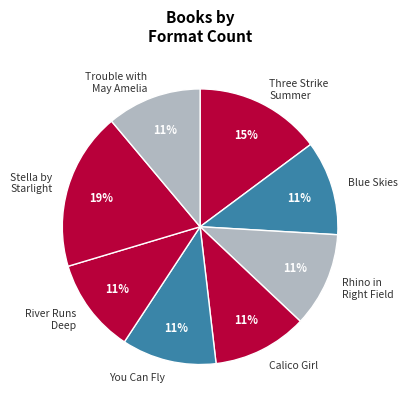

How many slices are in this pie chart?

8